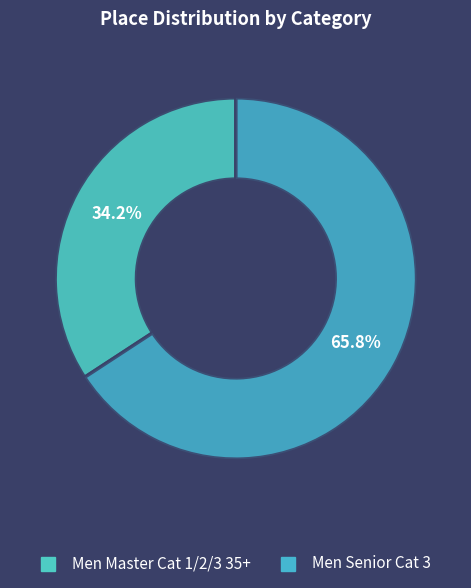

Between Men Senior Cat 3 and Men Master Cat 1/2/3 35+, which is larger?

Men Senior Cat 3